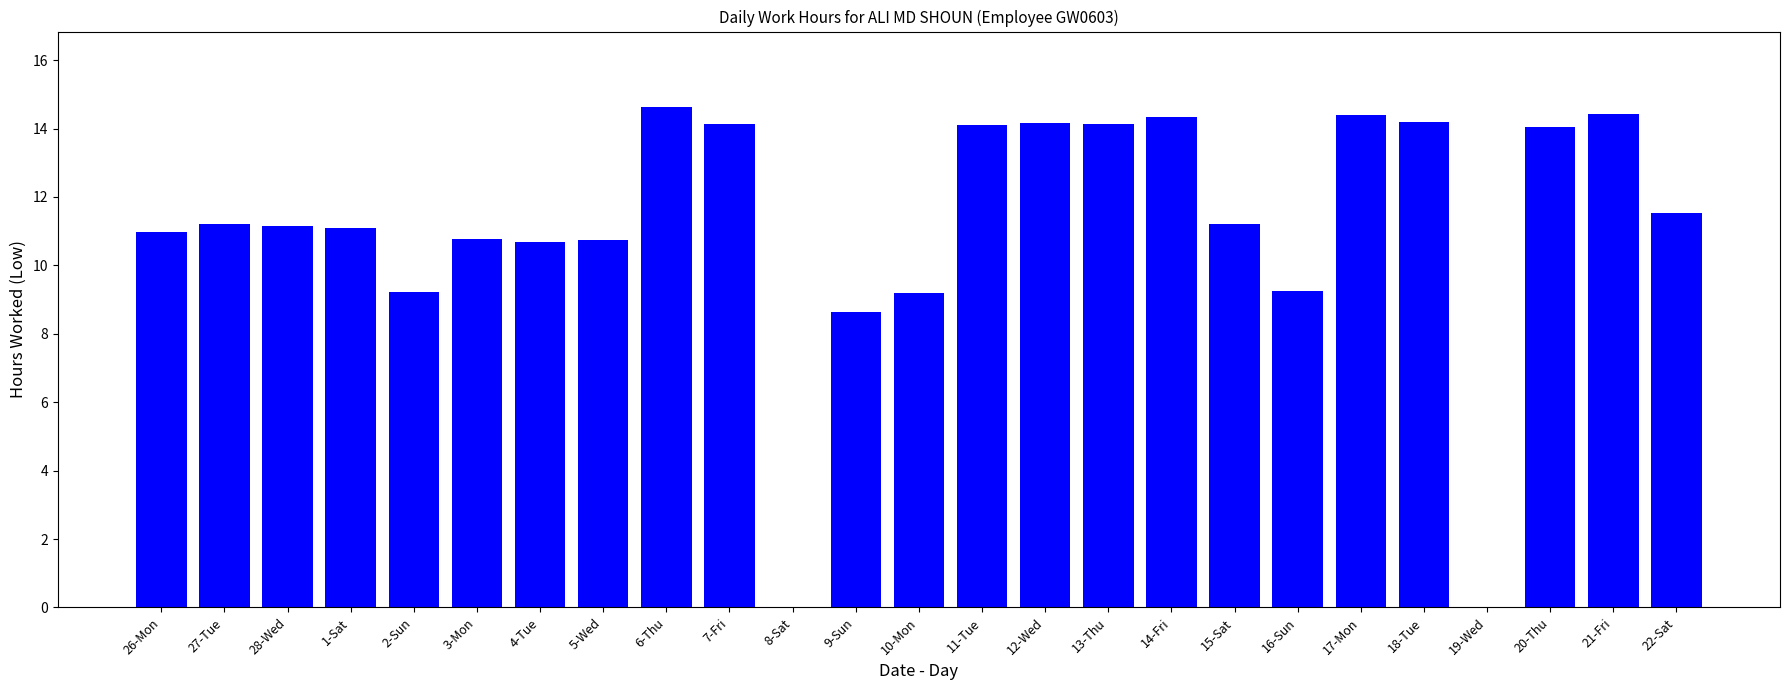

Is it true that the value at 13-Thu is 6.1?

False